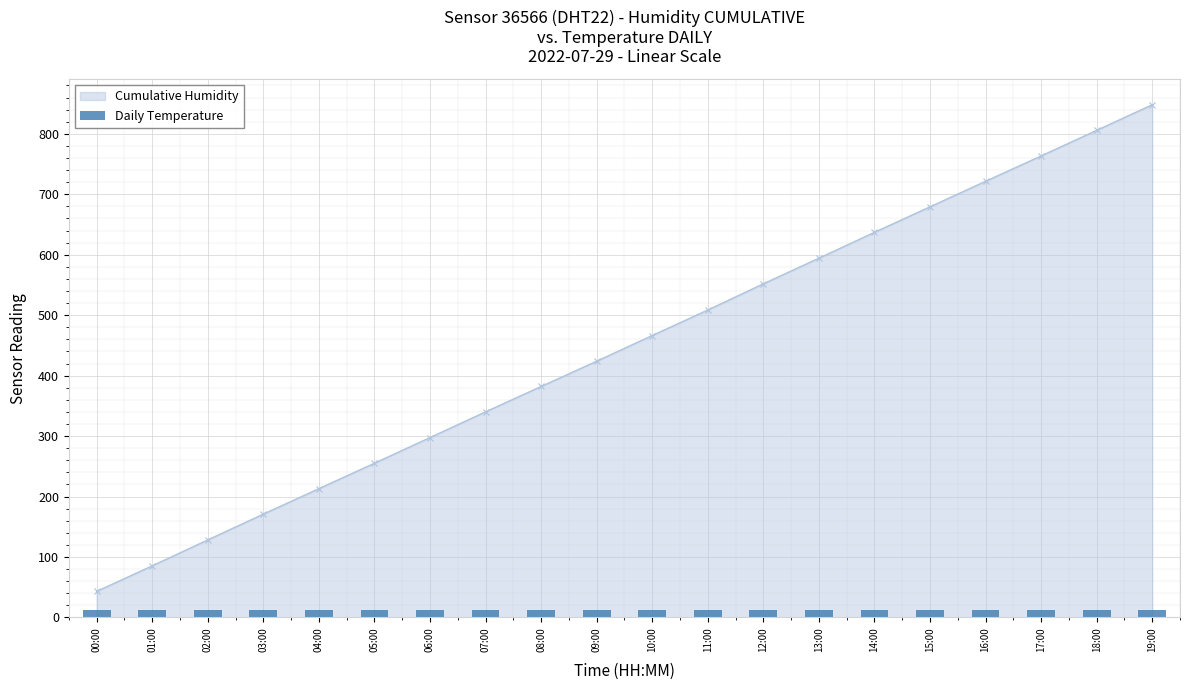

What is the value of the 2nd bar from the left?

12.2